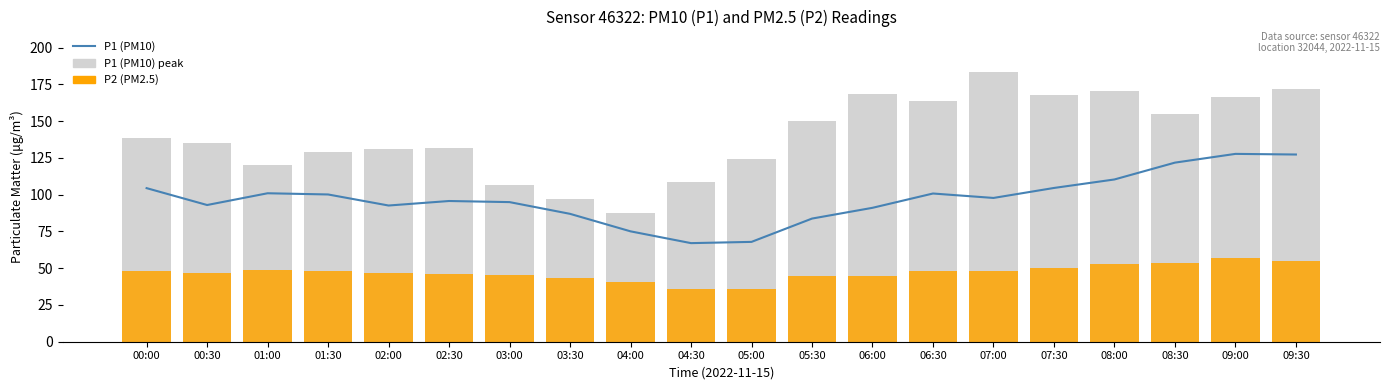

What is the minimum value for P1 (PM10)?

67.0